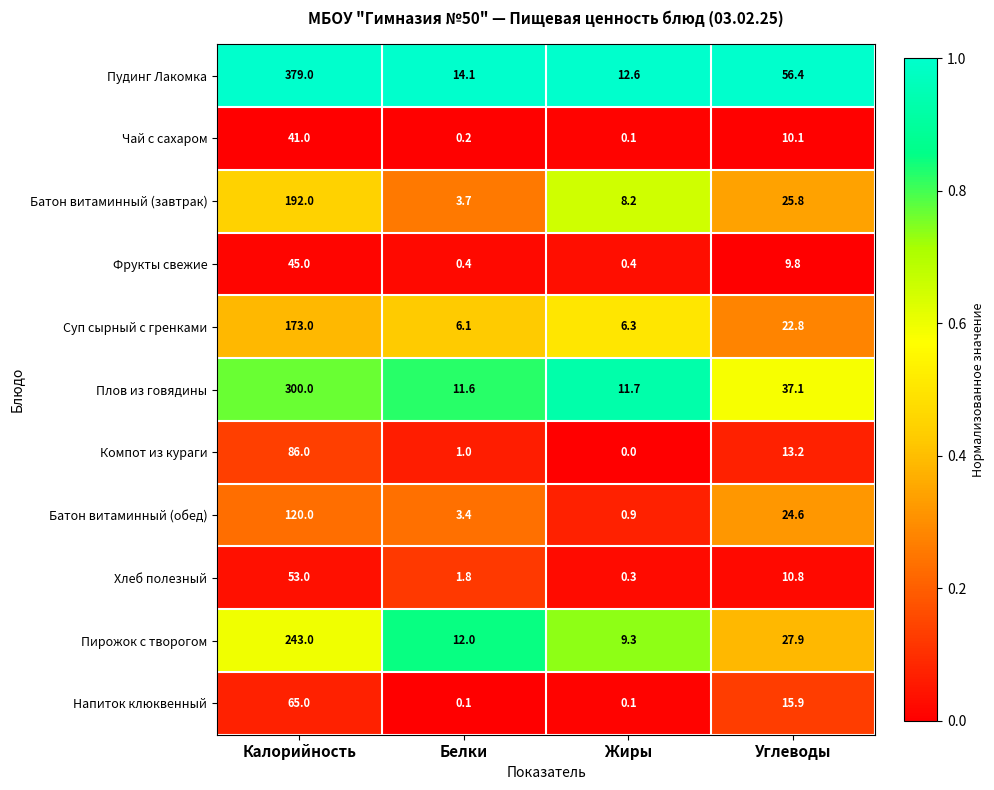

The Напиток клюквенный series shows 87.8 at Калорийность. True or false?

False